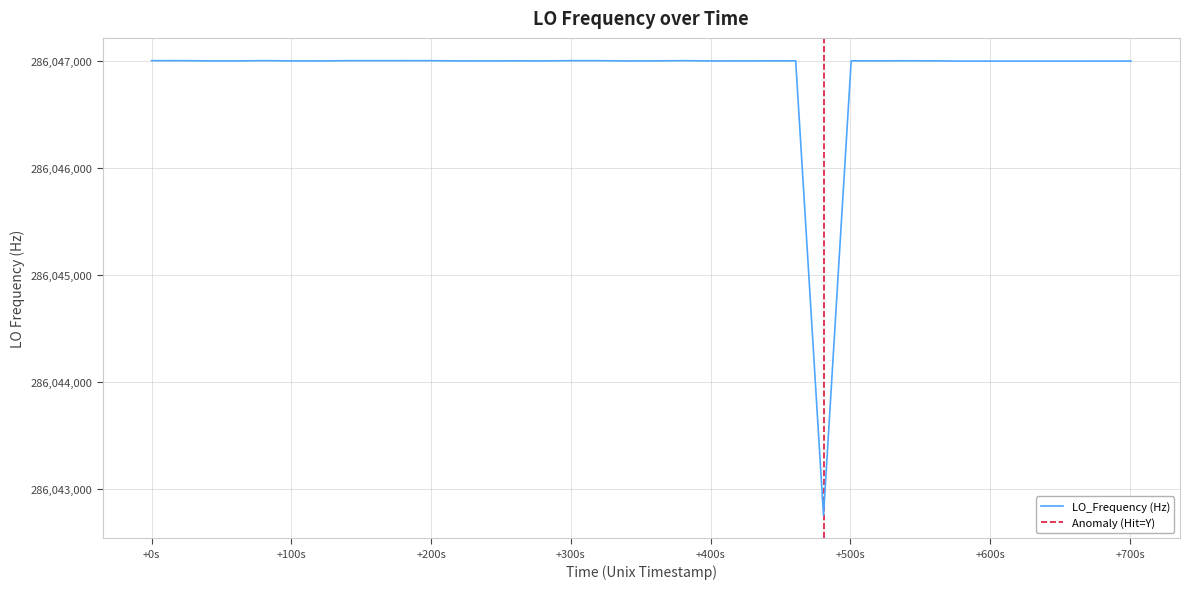

What is the maximum value for LO_Frequency (Hz)?

286047002.7